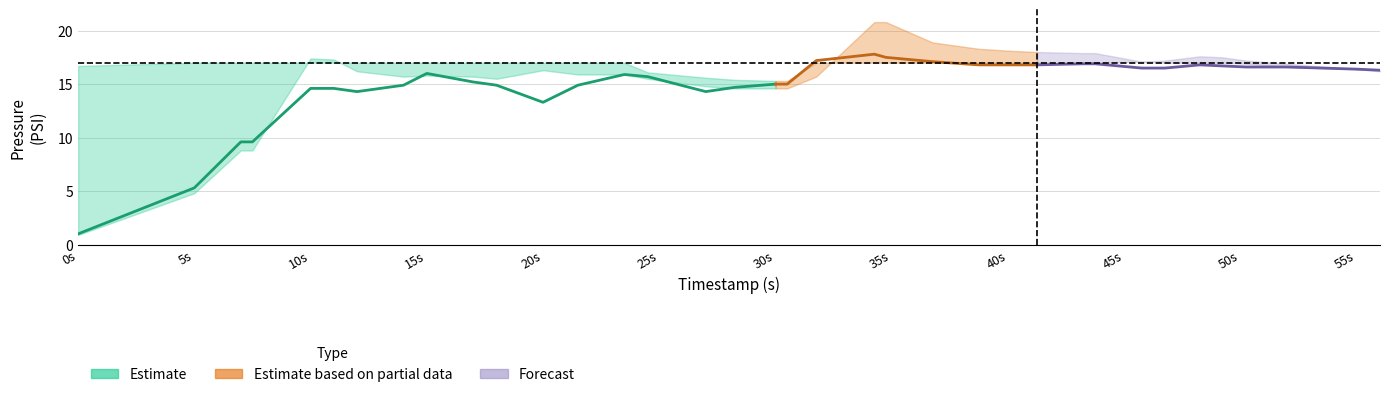

Does the chart display data point markers on the line(s)?

No